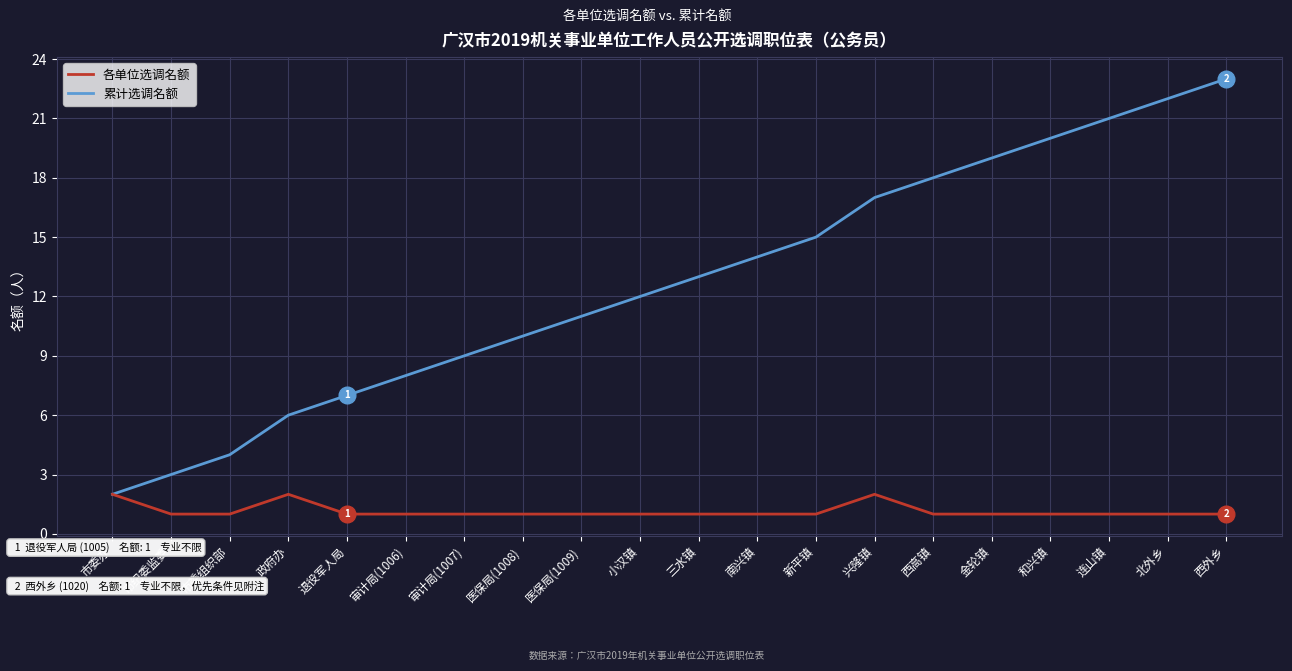

Which series changed the most between 市委办 and 西外乡?

累计选调名额